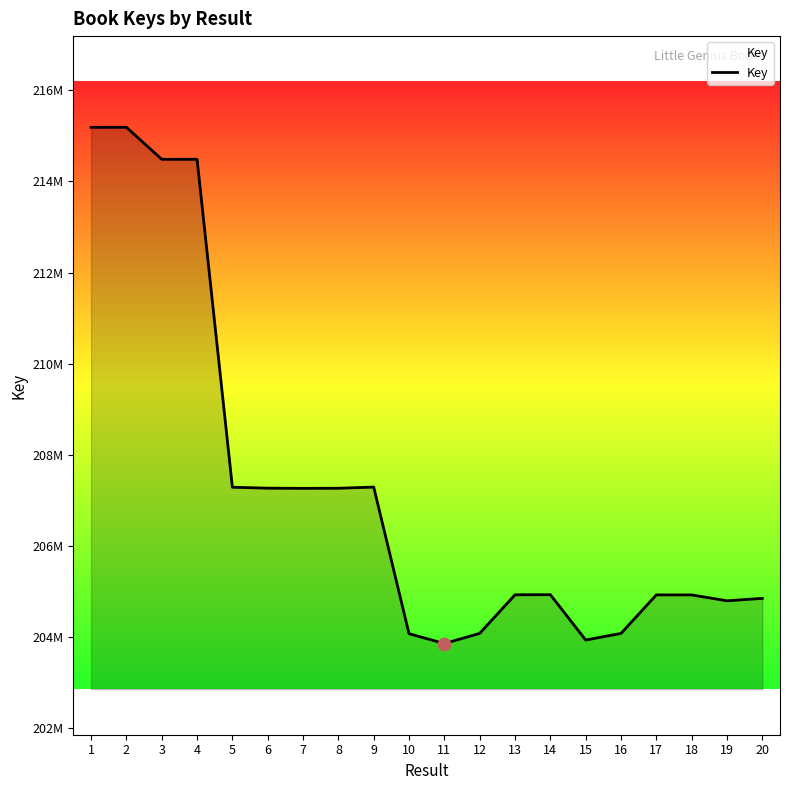

Does the chart have visible grid lines?

No